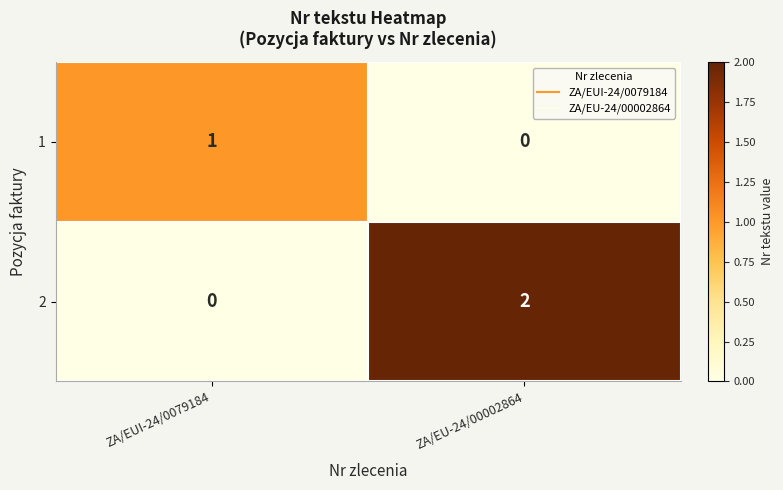

List the series in order of their overall mean, lowest first.

1, 2